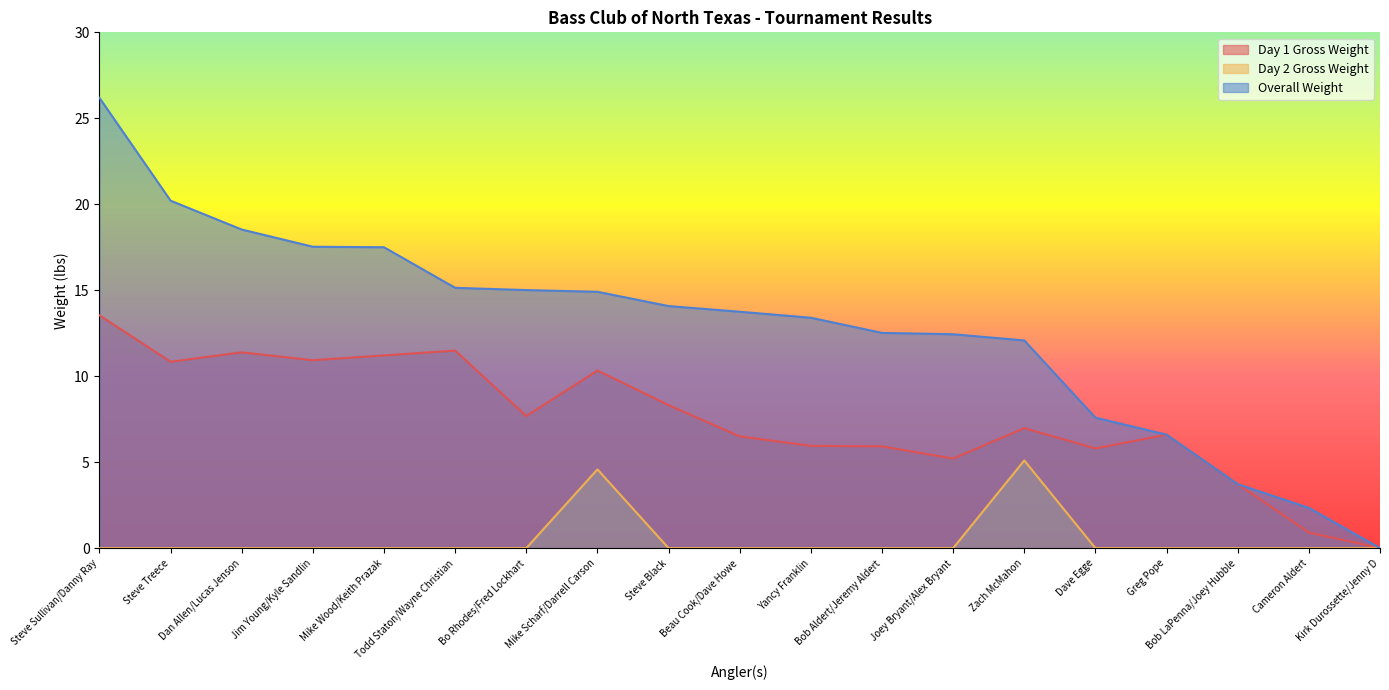

Rank the categories by Overall Weight value from lowest to highest.

Kirk Durossette/Jenny D, Cameron Aldert, Bob LaPenna/Joey Hubble, Greg Pope, Dave Egge, Zach McMahon, Joey Bryant/Alex Bryant, Bob Aldert/Jeremy Aldert, Yancy Franklin, Beau Cook/Dave Howe, Steve Black, Mike Scharf/Darrell Carson, Bo Rhodes/Fred Lockhart, Todd Staton/Wayne Christian, Mike Wood/Keith Prazak, Jim Young/Kyle Sandlin, Dan Allen/Lucas Jenson, Steve Treece, Steve Sullivan/Danny Ray